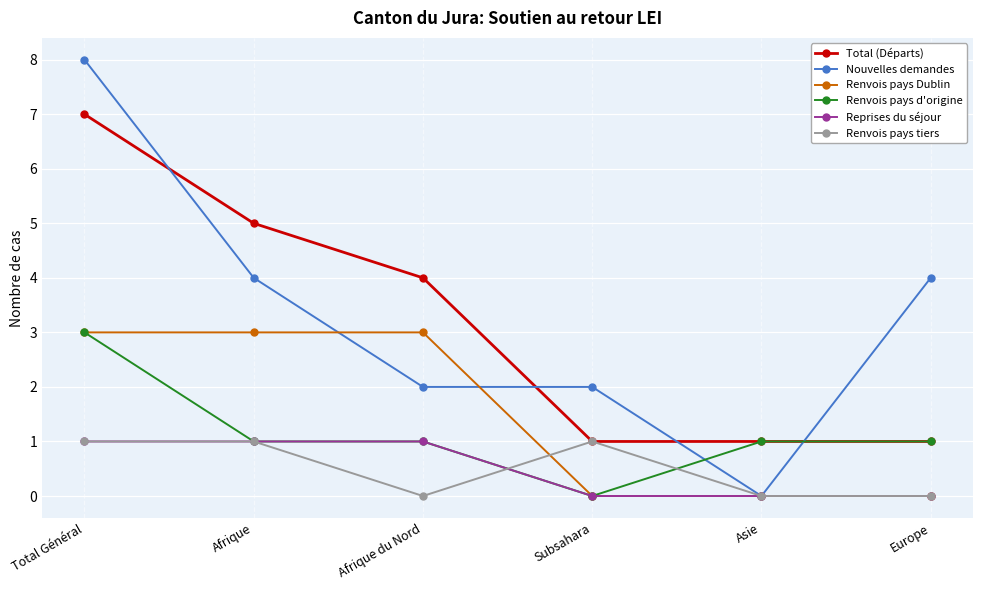

How many data points does each series have?

6